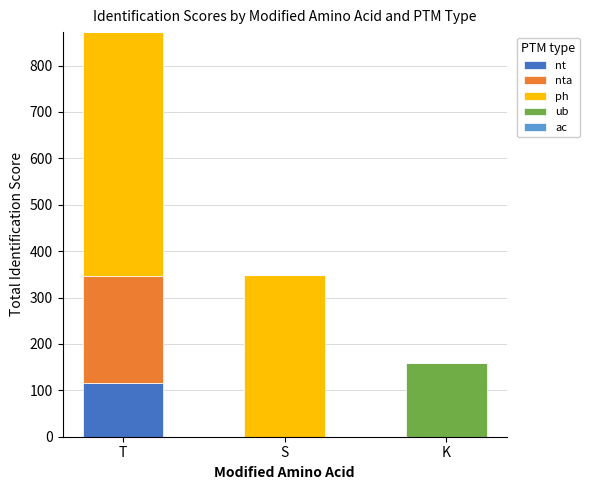

Is it true that nt equals 0.0 at K?

True